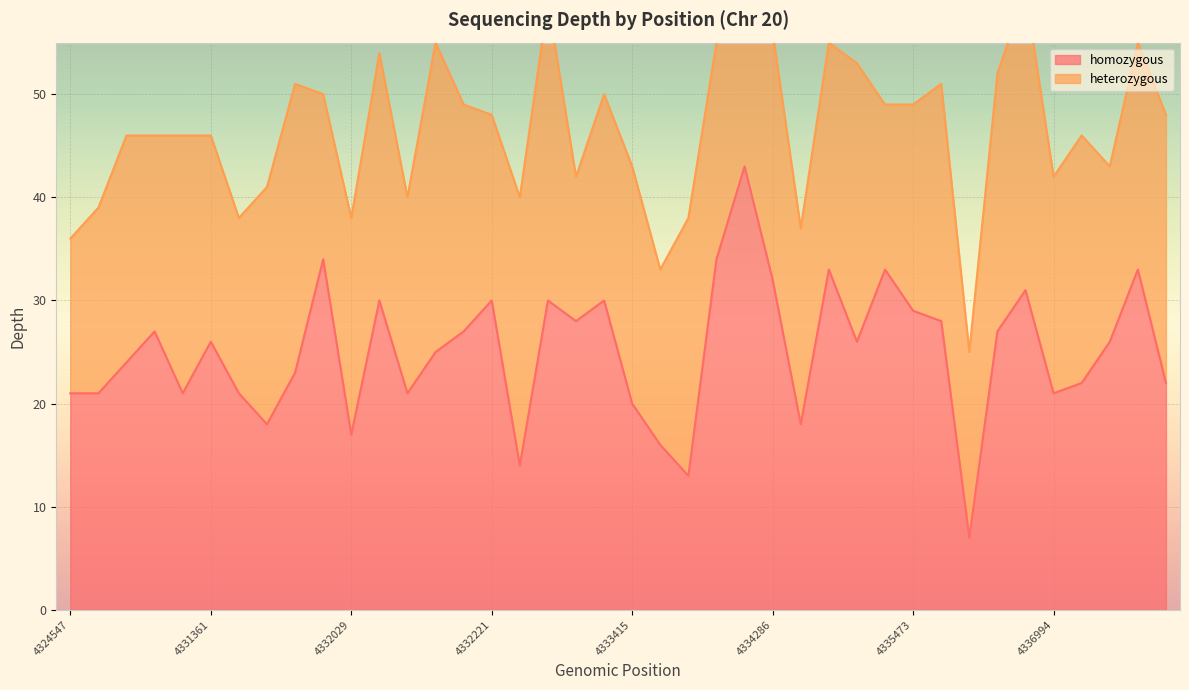

Is it true that the value at 4331817 is 34?

True